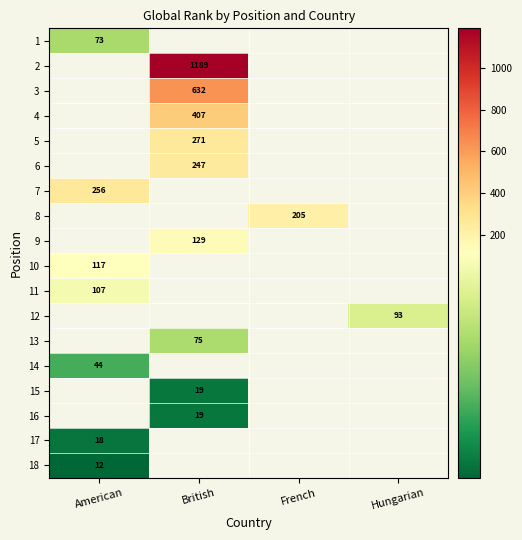

Is the value of 12 at British greater than the value of 6 at British?

No